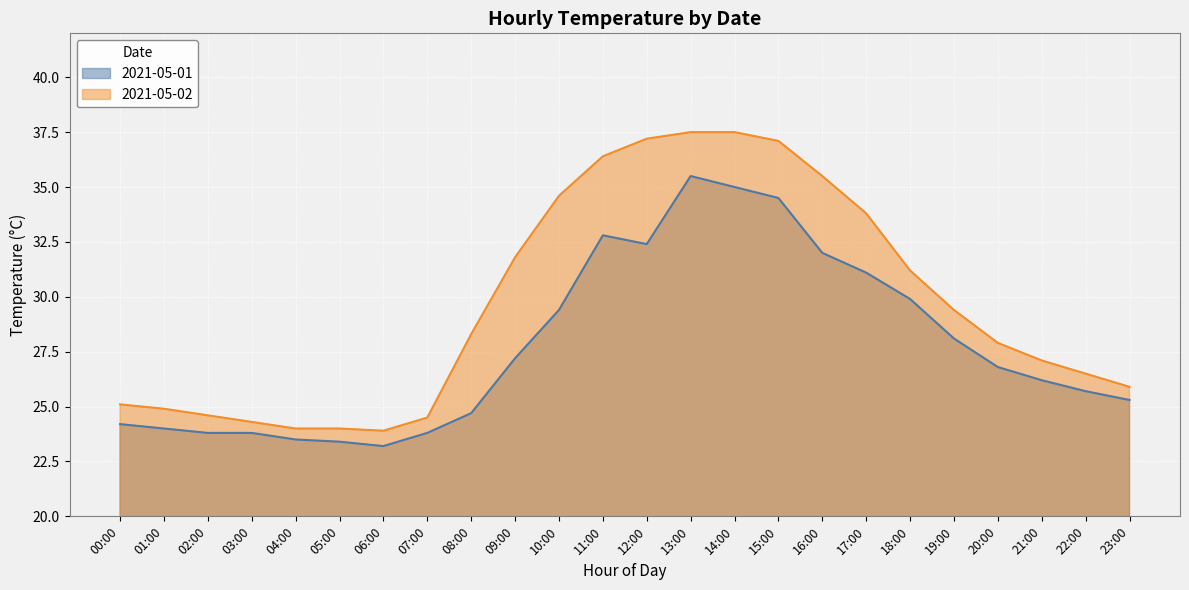

In 2021-05-02, how many points are lower than both neighbors (excluding endpoints)?

1